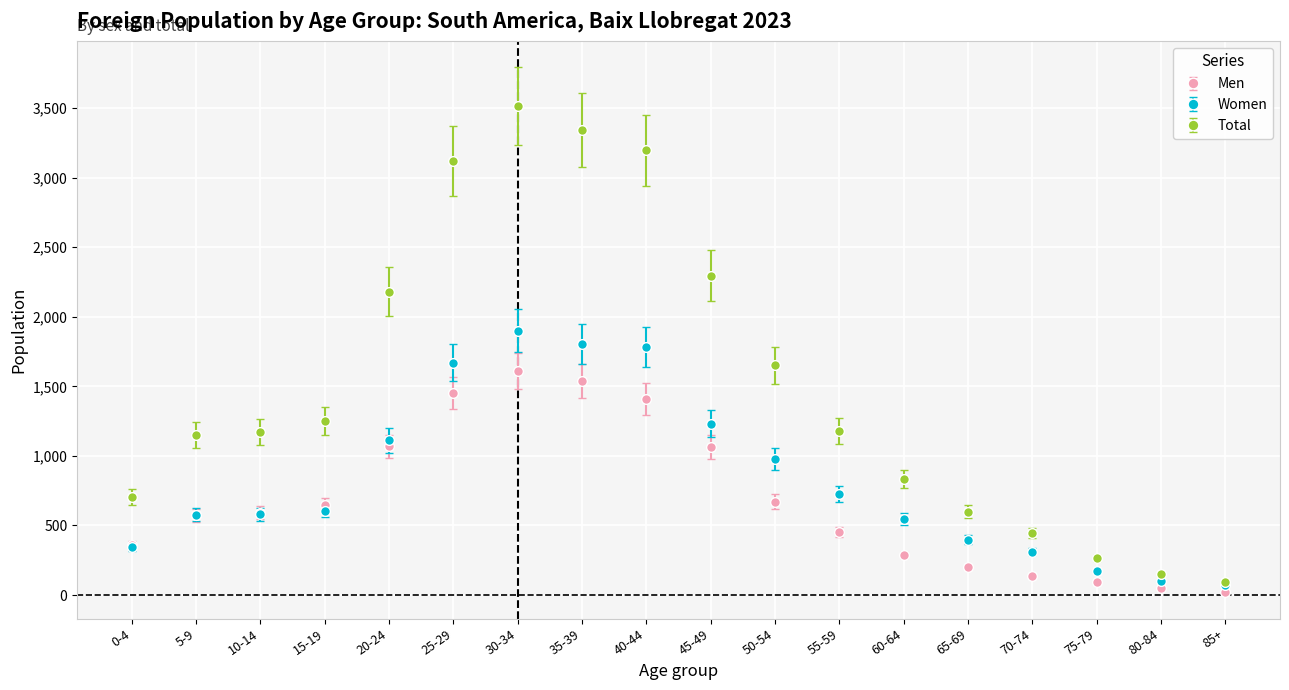

Rank the series by their average value, from lowest to highest.

Men, Women, Total